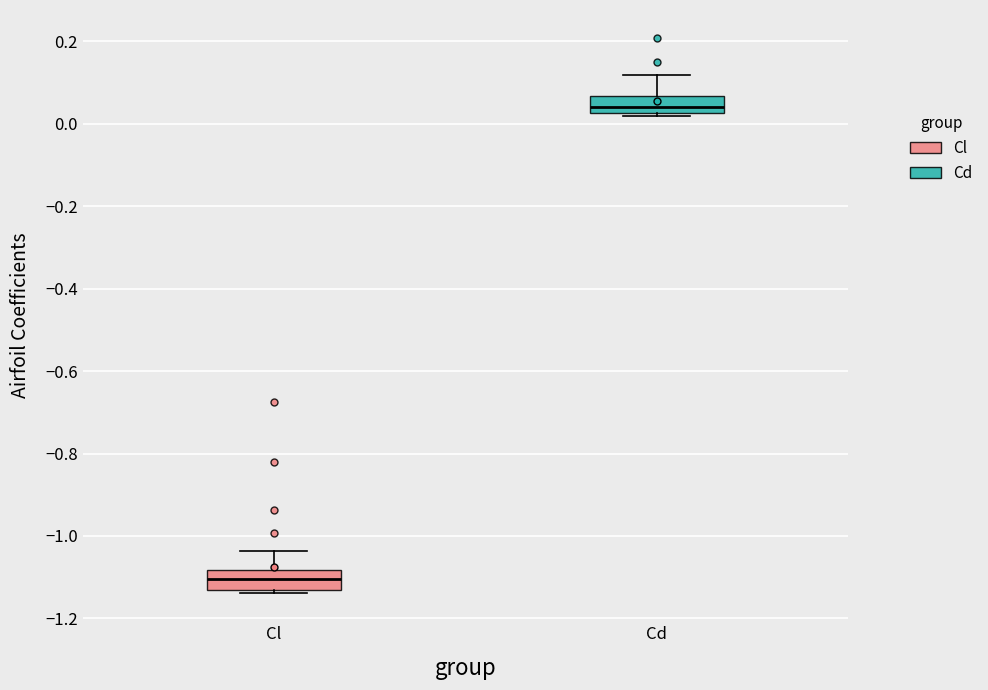

Reading left to right, read every box against the y-axis: the position of its median line, the range the box covers, and the ends of its whiskers. The values are not printed on the chart, so give them approximately, as read against the axis.

Cl: median -1.10, box -1.14 to -1.08, whiskers -1.14 (just below the box's lower edge) to -1.04
Cd: median 0.04, box 0.02 to 0.06, whiskers 0.02 (just below the box's lower edge) to 0.12